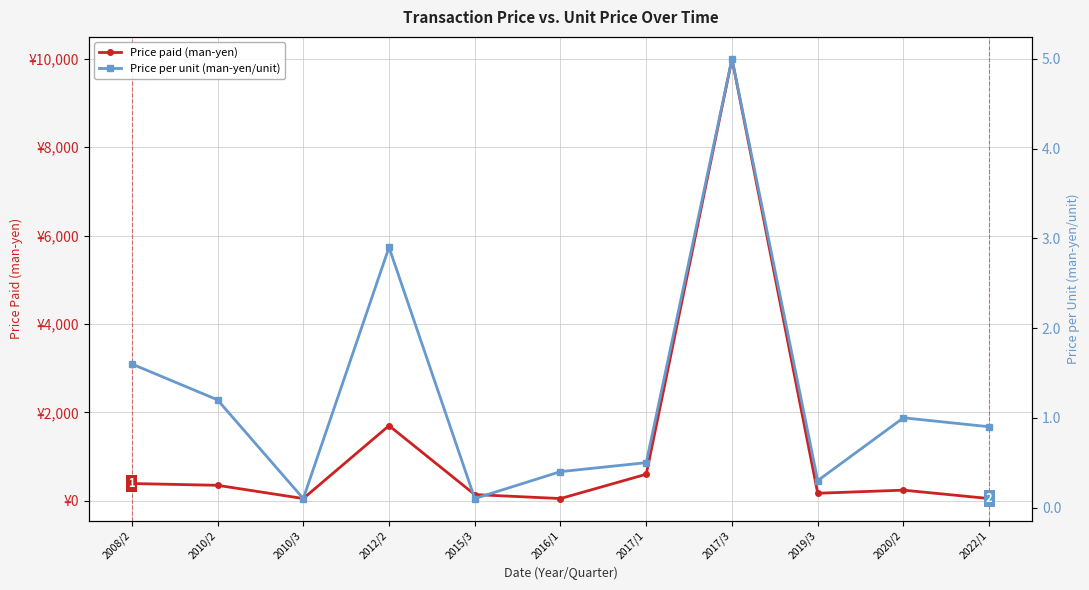

What is the sum of the Price paid (man-yen) values at 2008/2 and 2016/1?

440.0